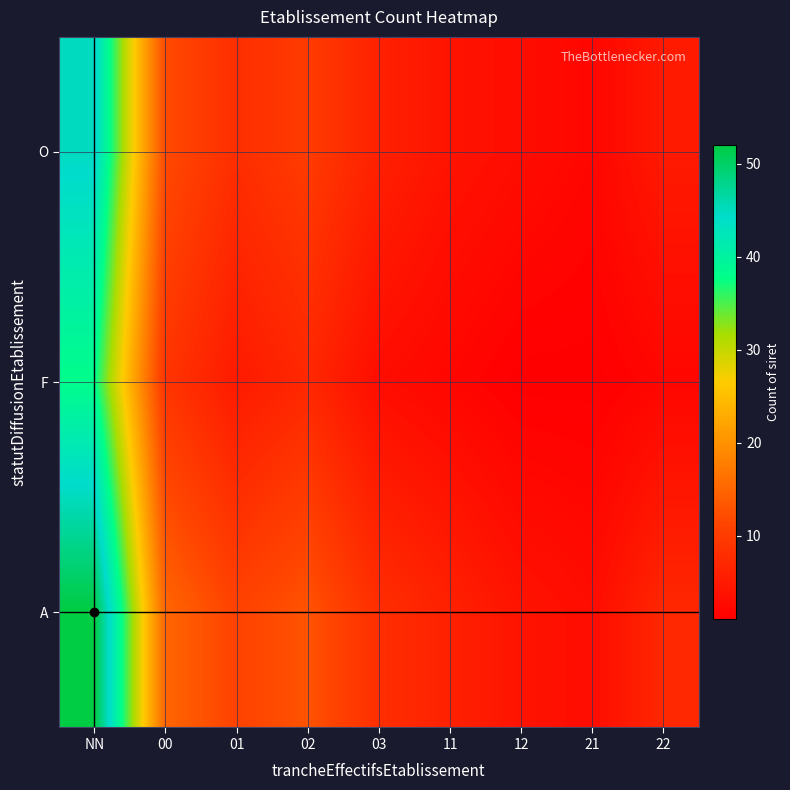

How many data points does each series have?

9